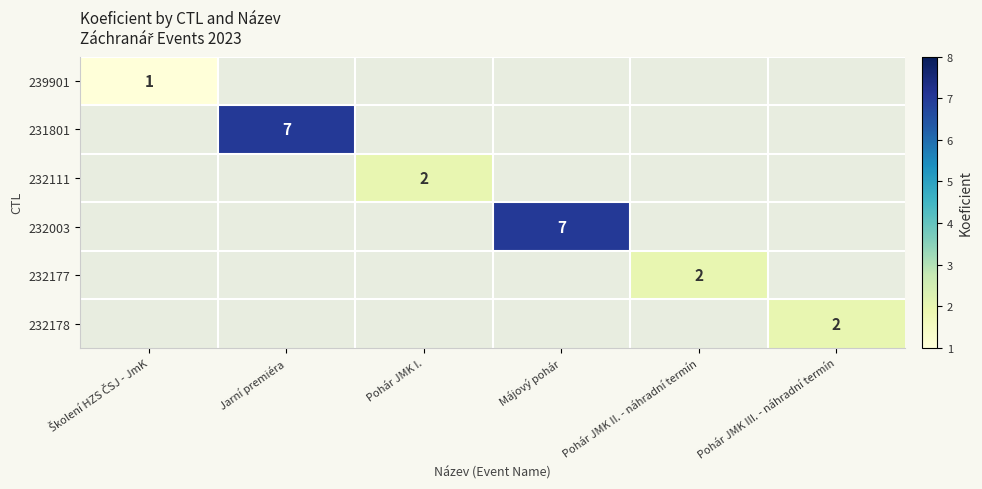

The value of 232178 at Pohár JMK III. - náhradní termín is 3. True or false?

False